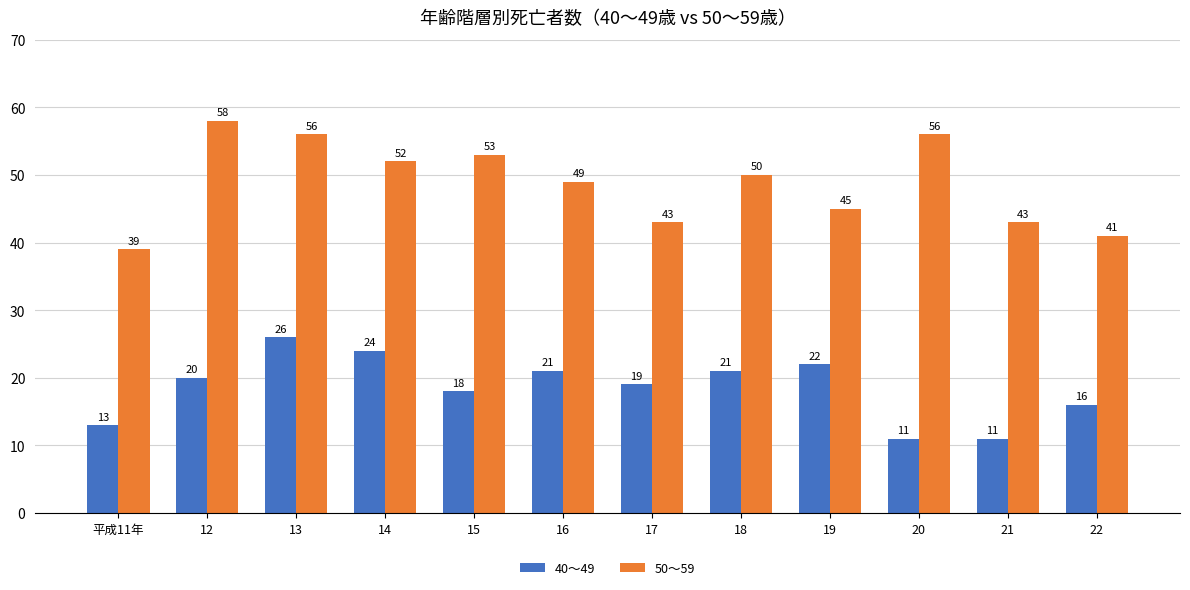

What is the label of the 12th bar from the left?

22